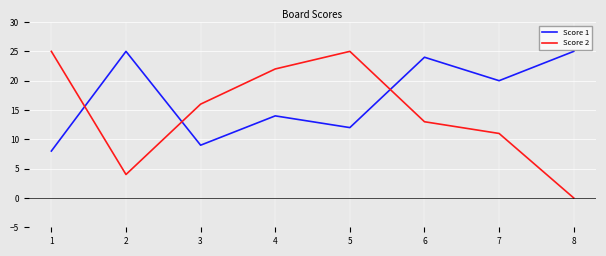

After their last crossing, which series has the higher values: Score 2 or Score 1?

Score 1